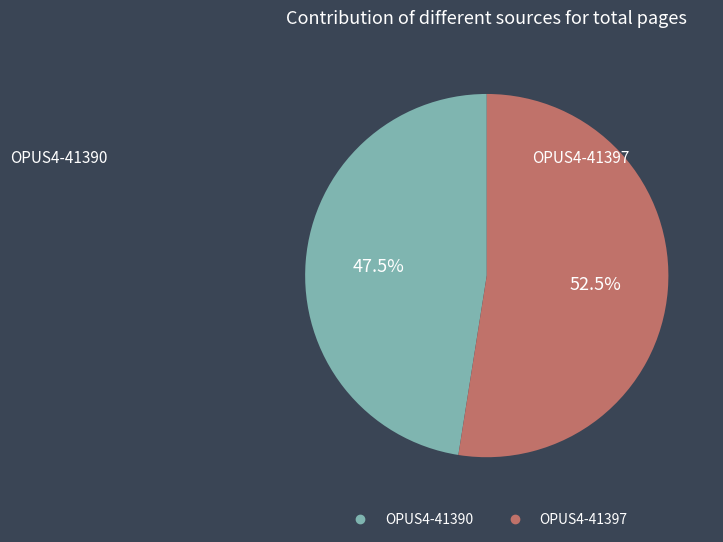

Which category accounts for the majority?

OPUS4-41397